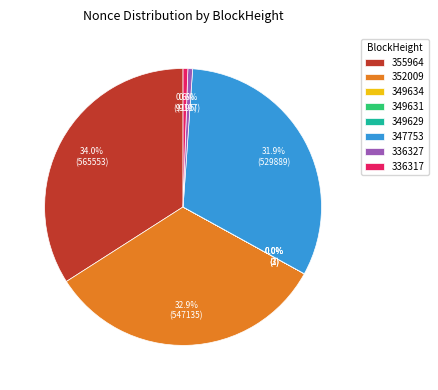

Does 355964 represent more than half of the total?

No